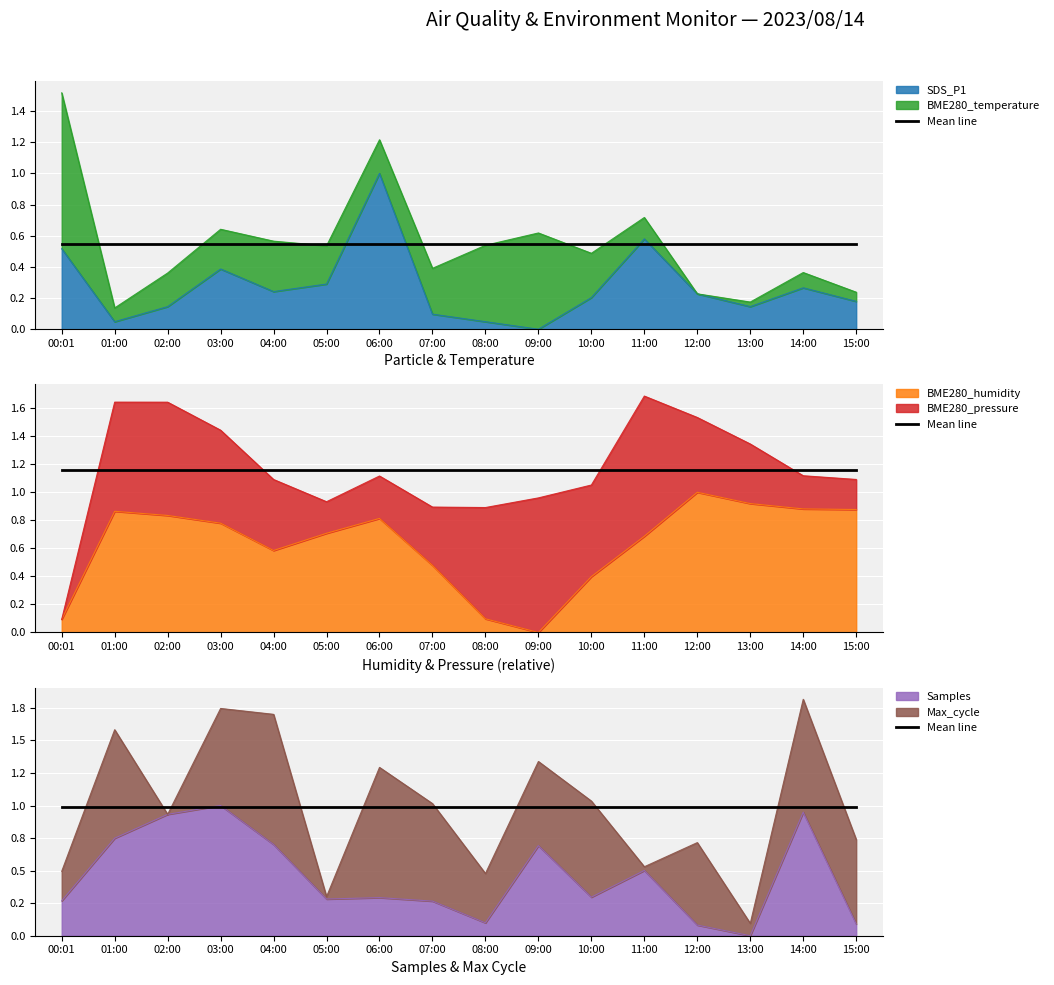

Which category has the lowest value across all series?

09:00